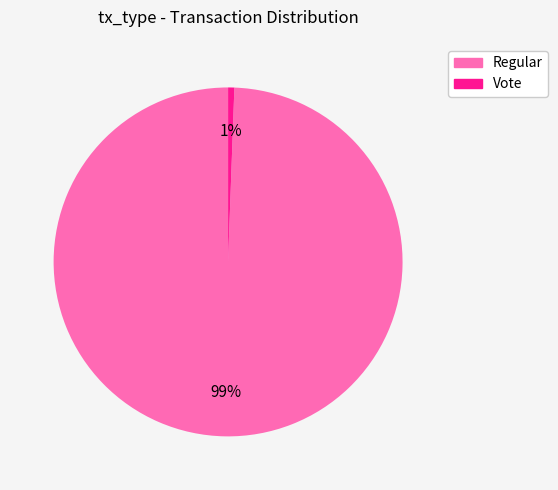

How many segments does this pie chart have?

2